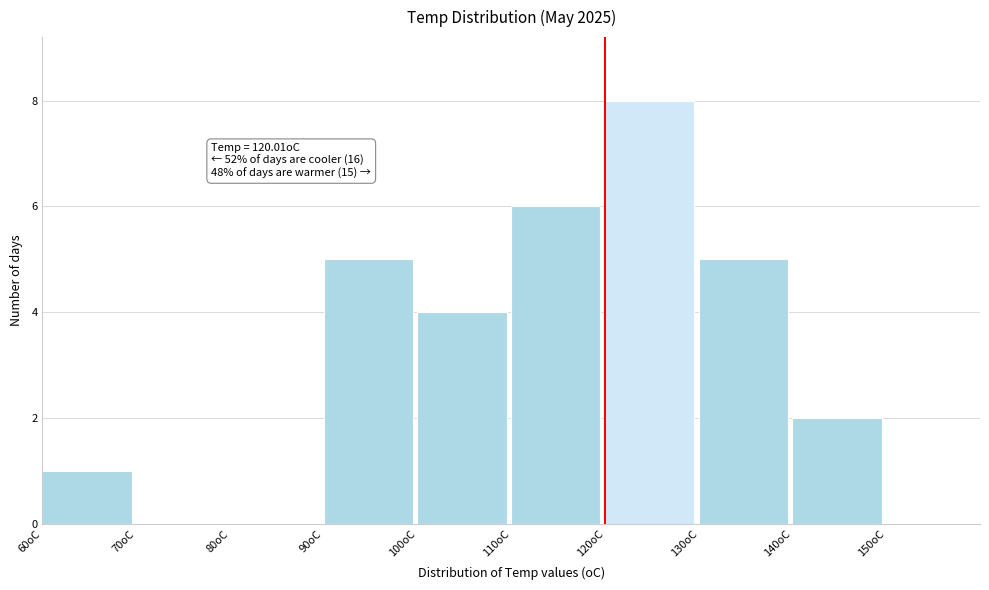

Which range on the x-axis has the tallest bar?

120 to 130